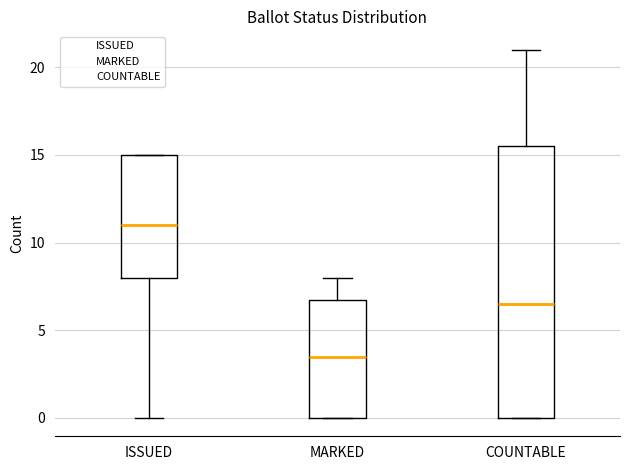

Which box is the tallest, from its lower edge to its upper edge?

COUNTABLE